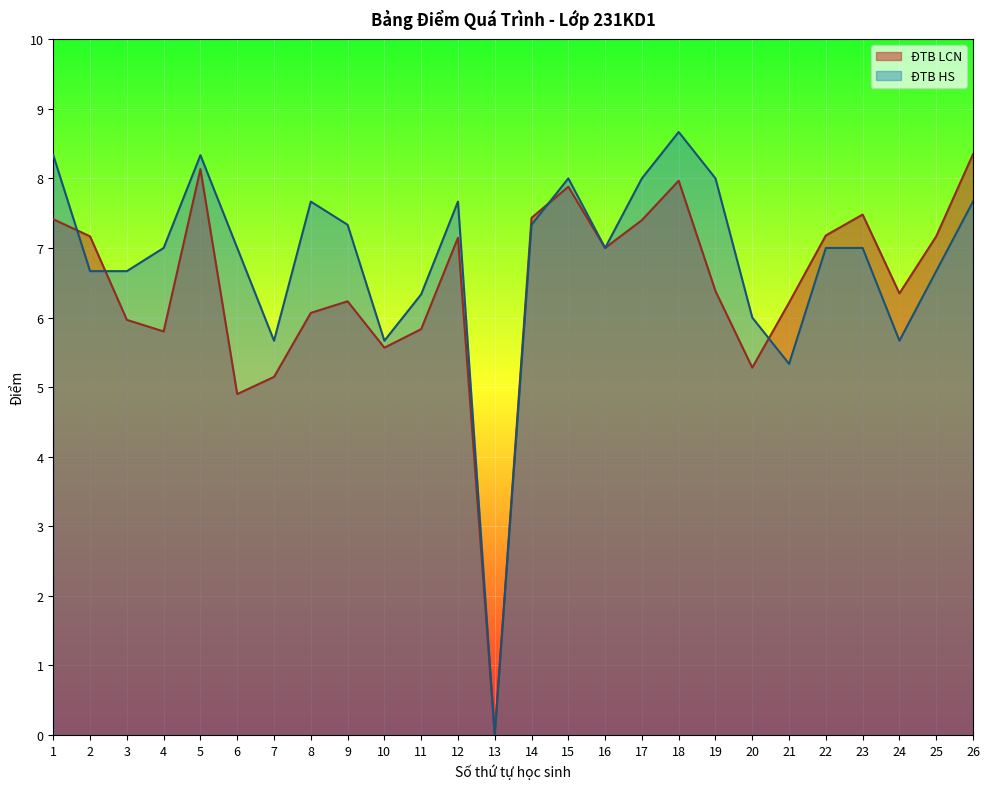

How many lines are shown in the chart?

2